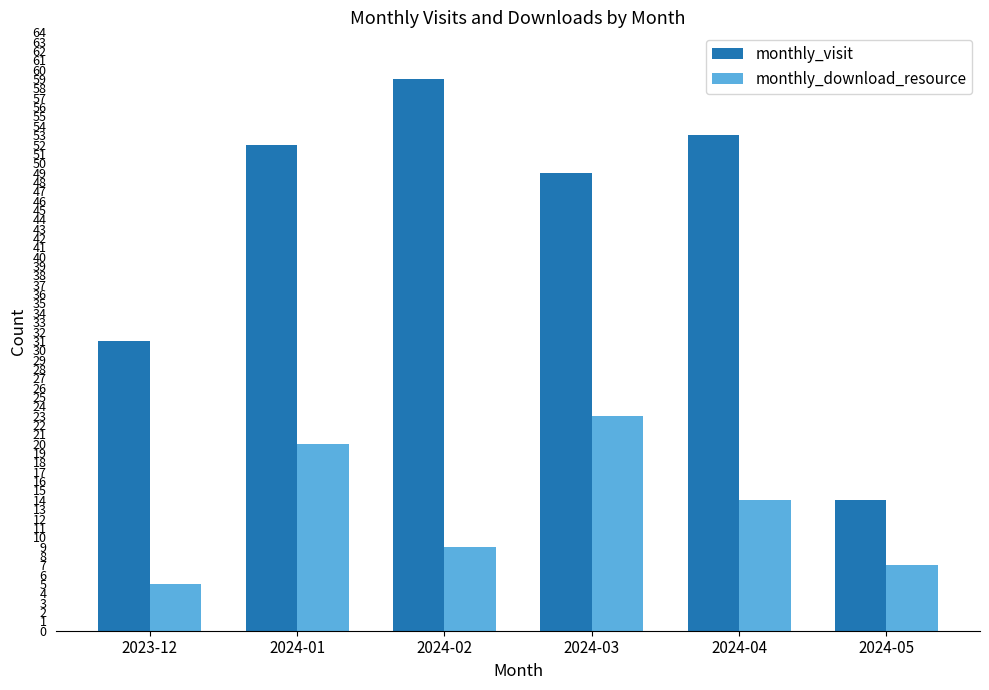

Which series has the largest range (max minus min)?

monthly_visit